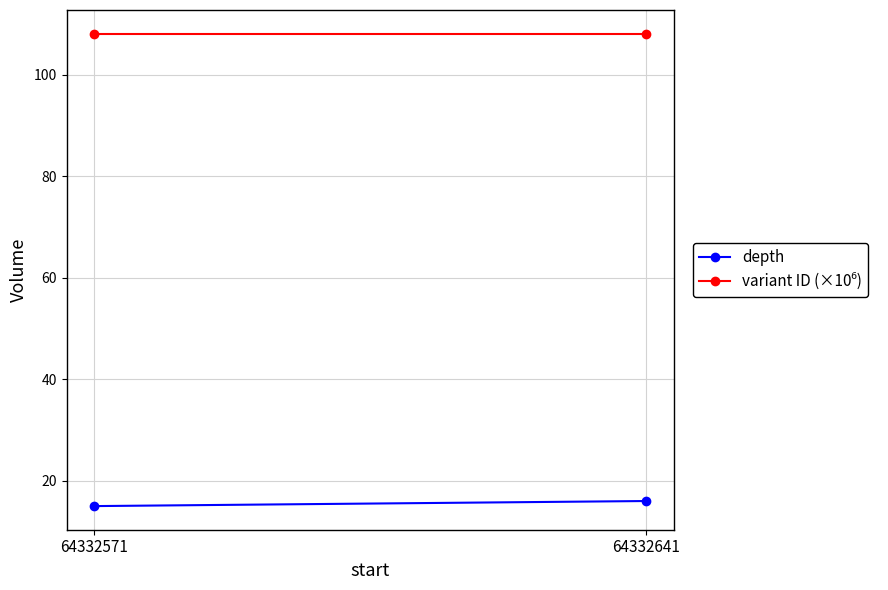

The value of variant ID (×10⁶) at 64332641 is 108.1. True or false?

True